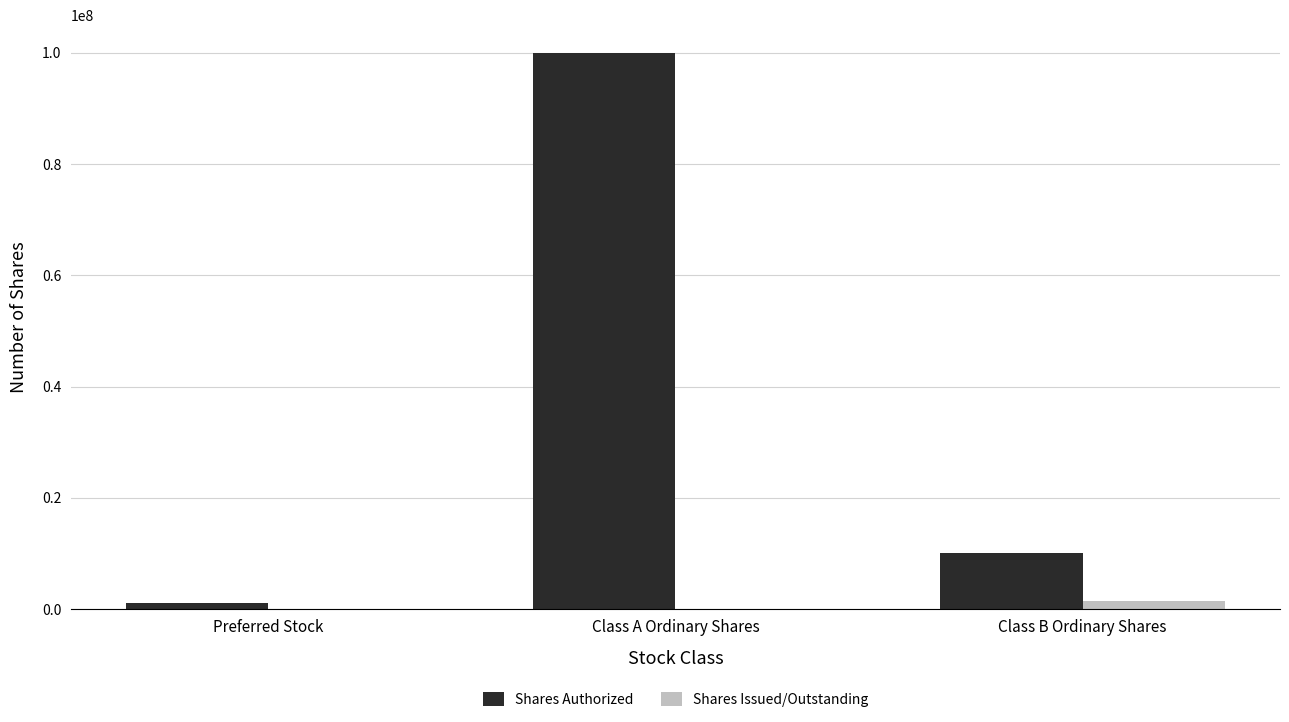

The Shares Issued/Outstanding series shows 0 at Preferred Stock. True or false?

True